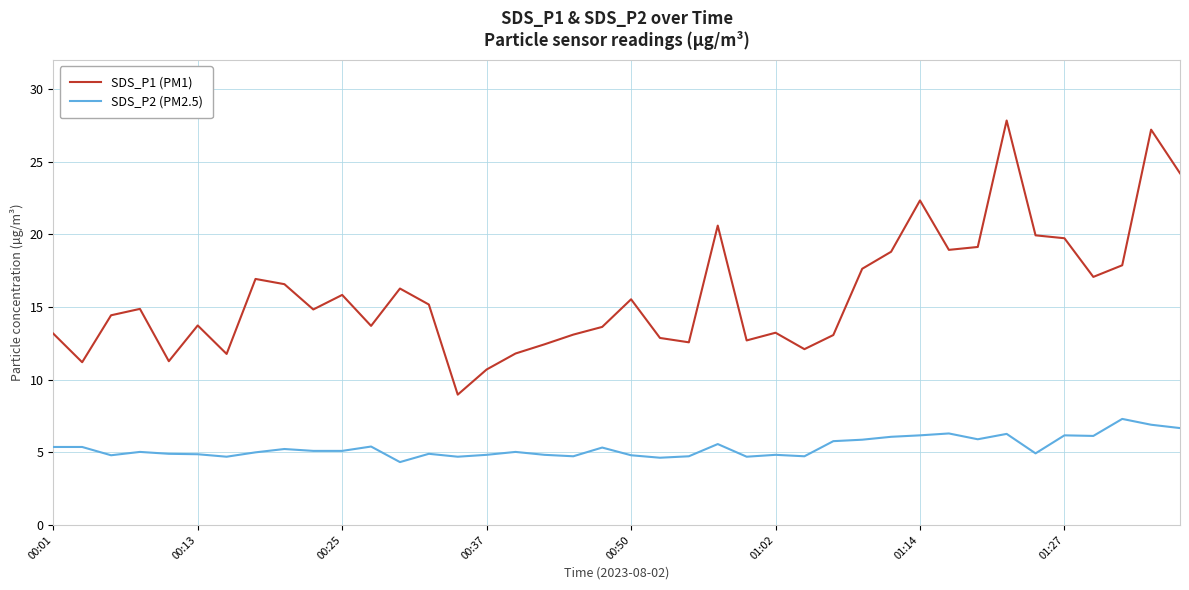

True or false: SDS_P1 (PM1) and SDS_P2 (PM2.5) intersect in this chart.

False